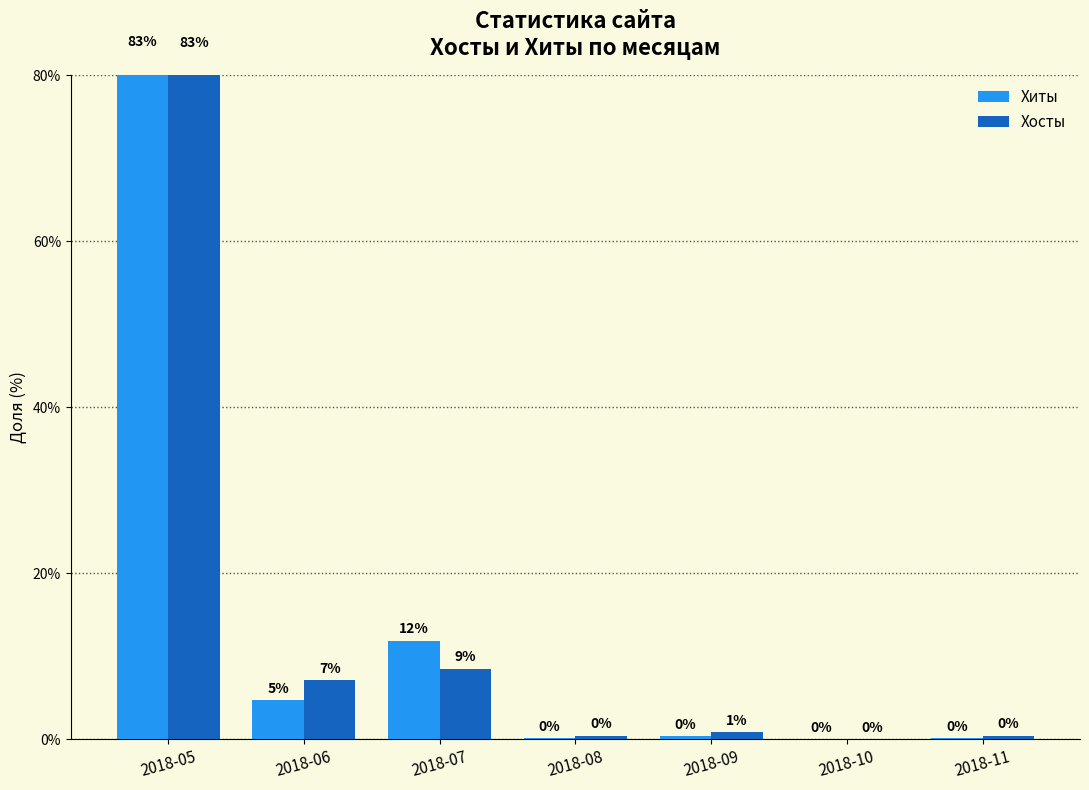

What is the approximate value of Хосты at 2018-07?

8.5